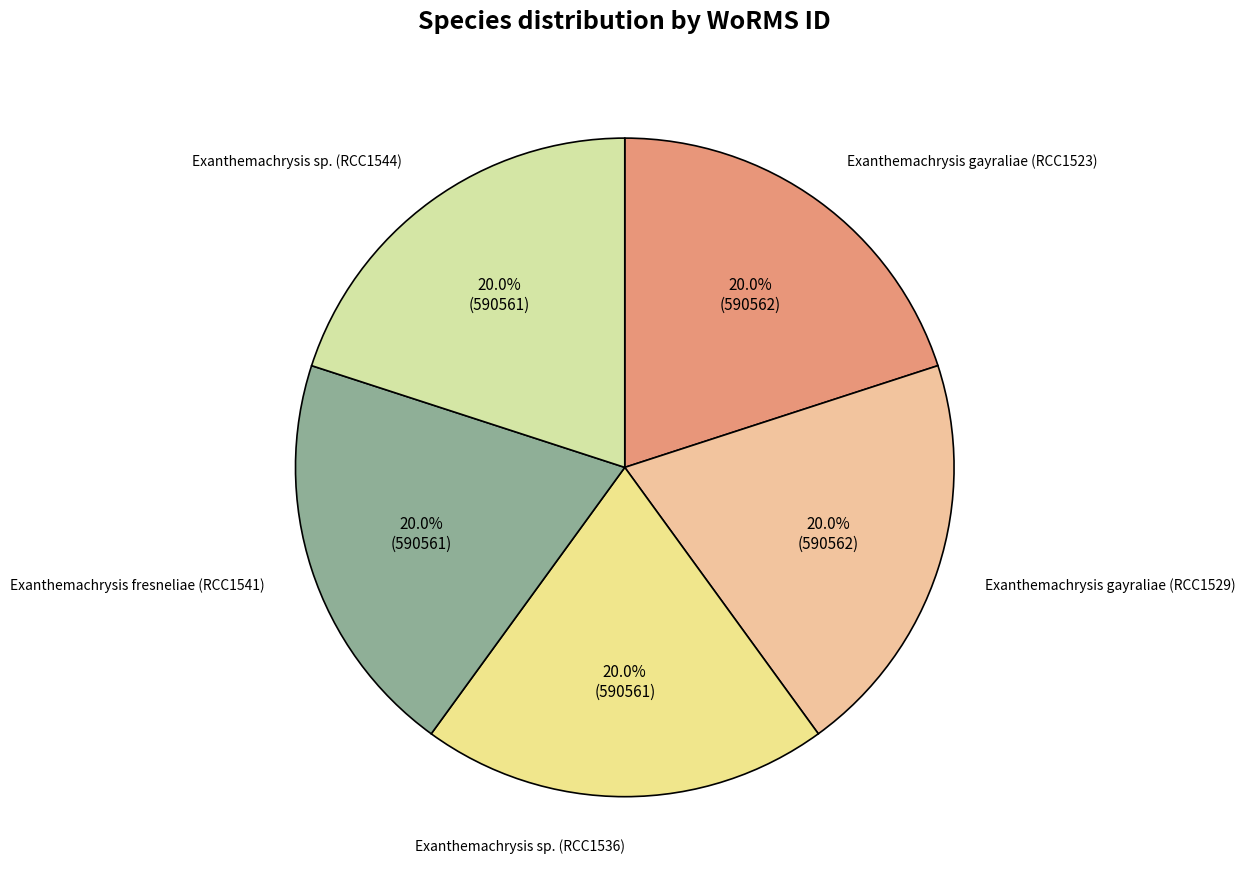

How many slices are in this pie chart?

5